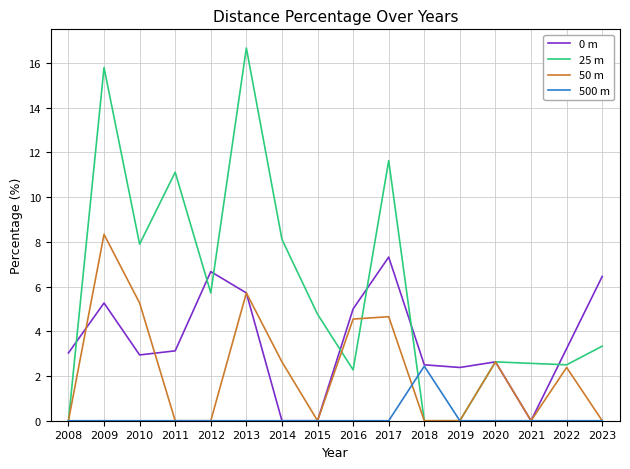

At how many categories does at least one series exceed 16?

1